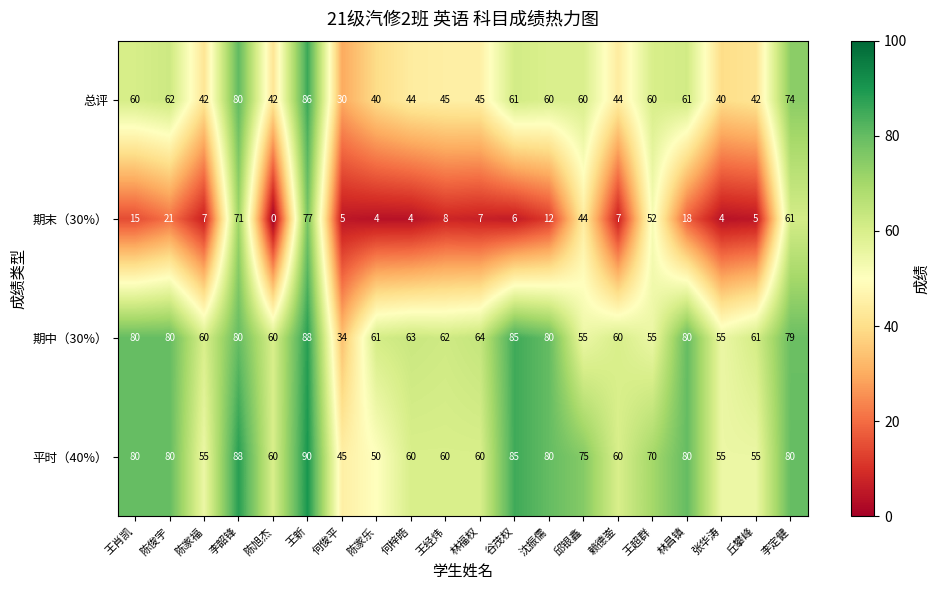

Where is 平时（40%） nearest to the value 67?

王超群